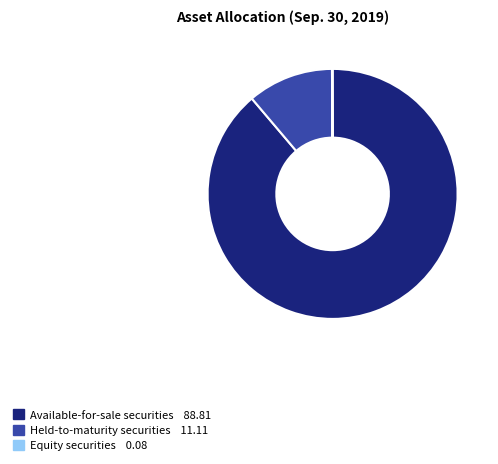

What is the largest slice in the pie chart?

Available-for-sale securities